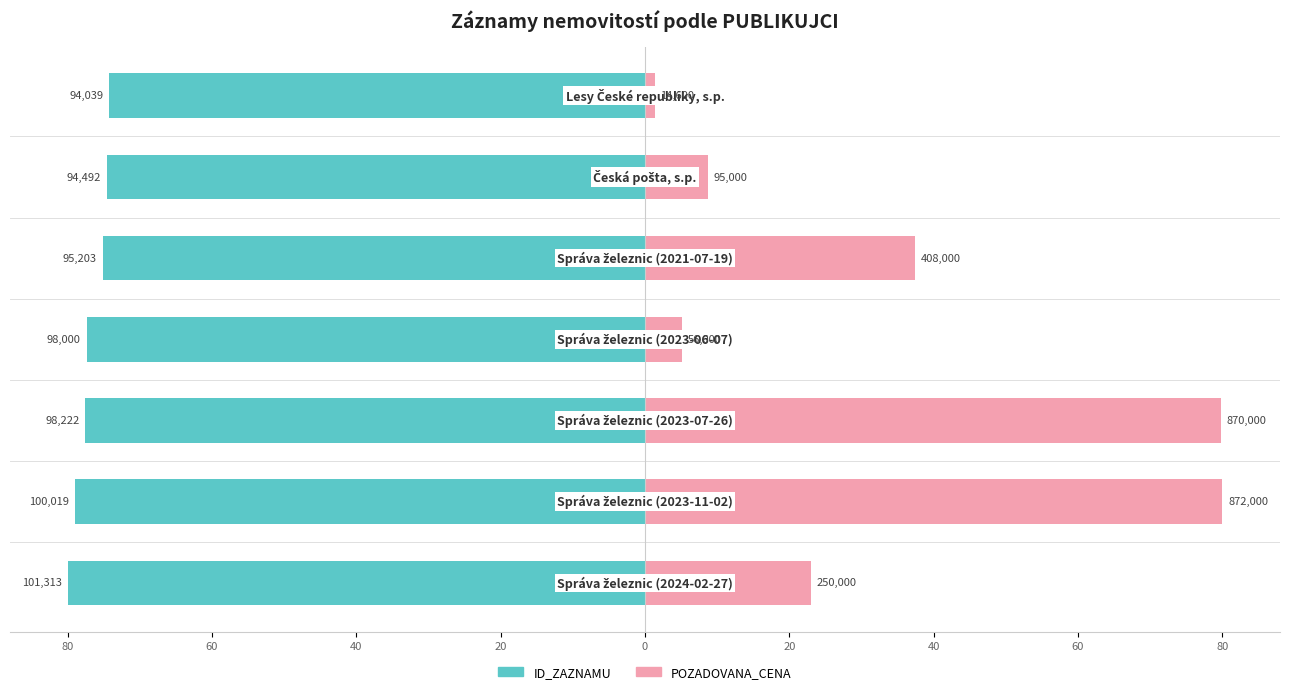

What is the lowest value of the ID_ZAZNAMU series?

-80.0